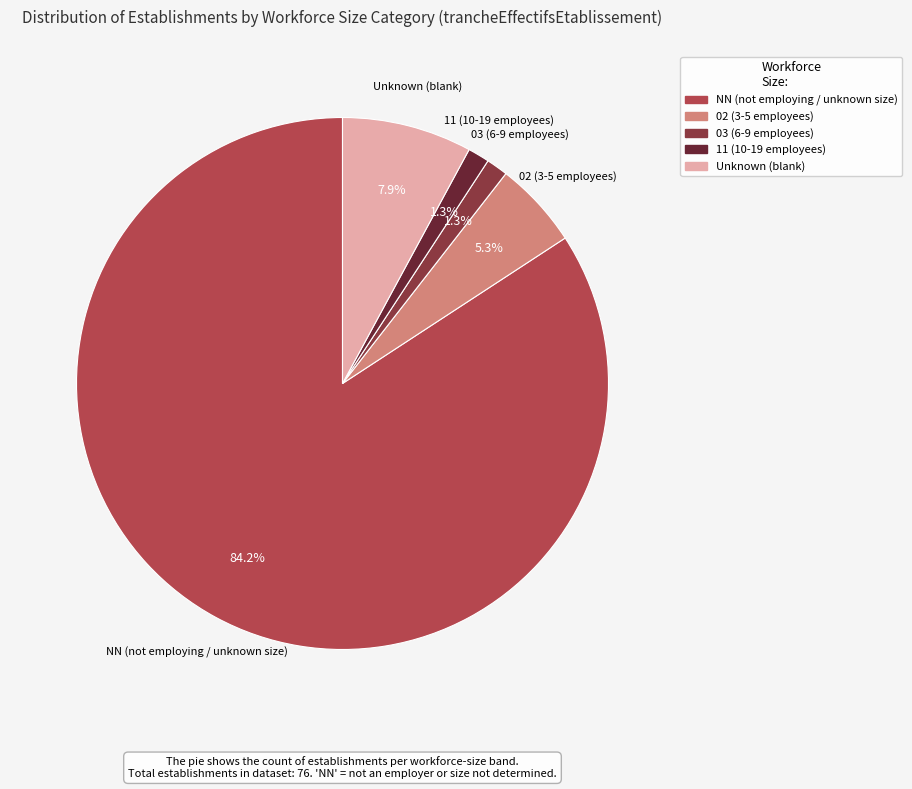

Is there a majority slice in this chart?

Yes